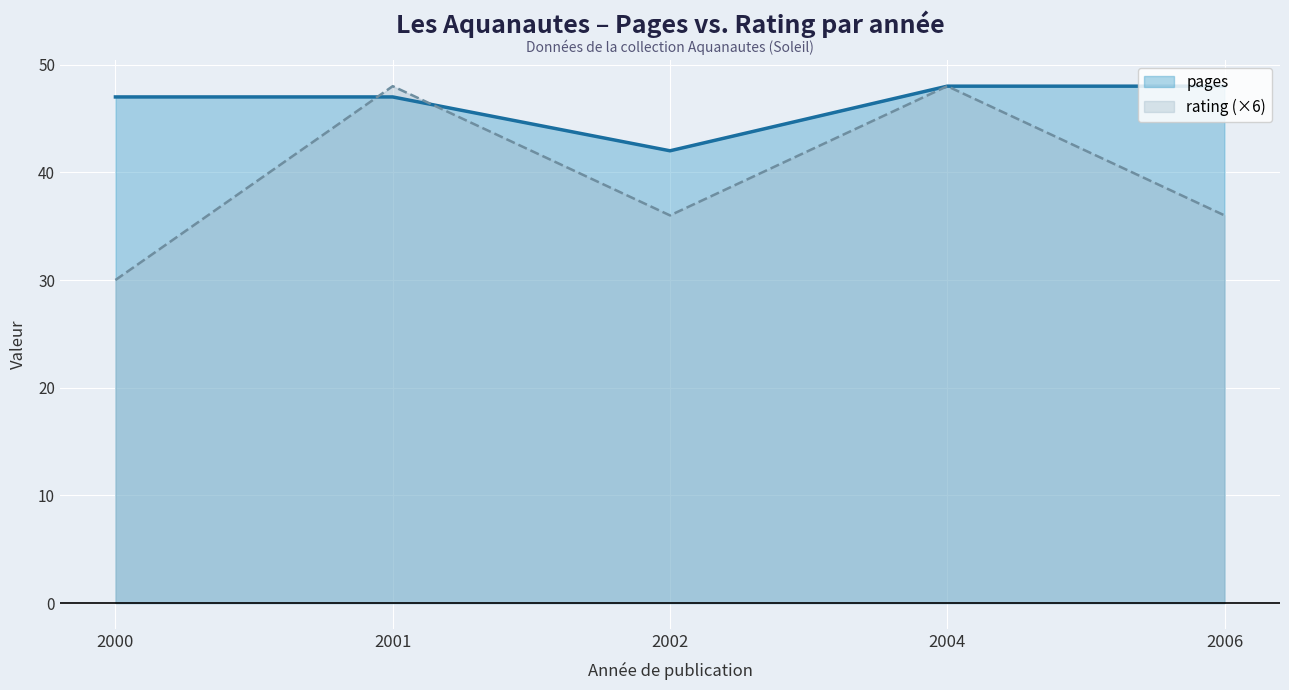

What is the highest value of the rating series?

48